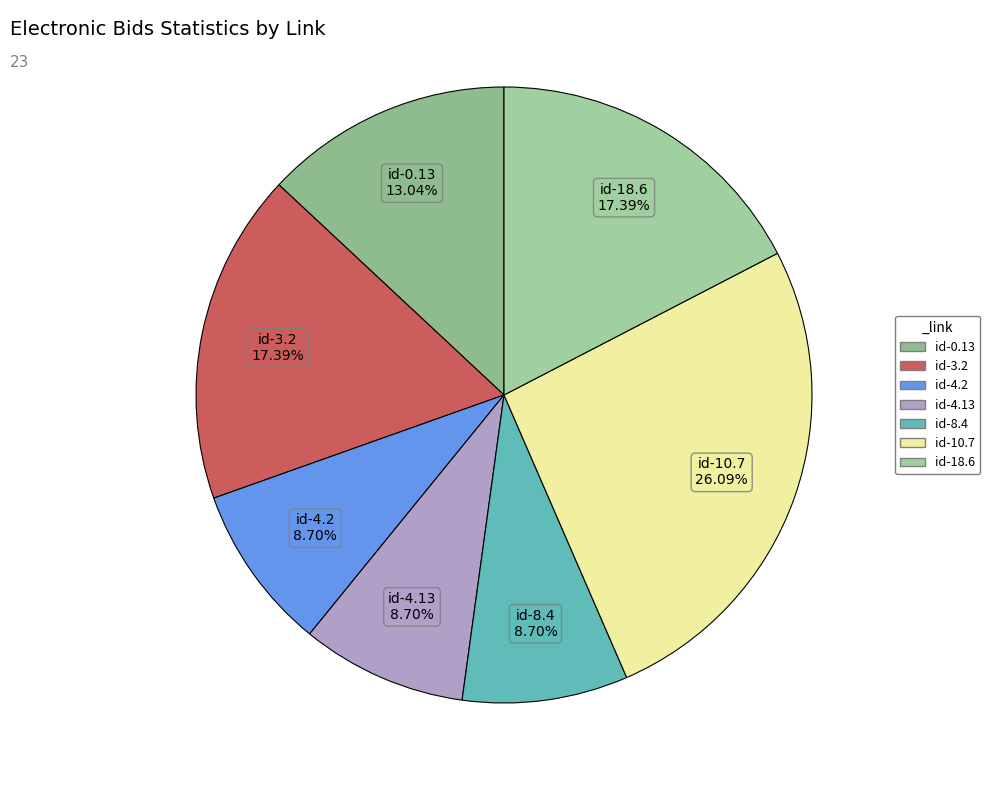

How many slices are in this pie chart?

7